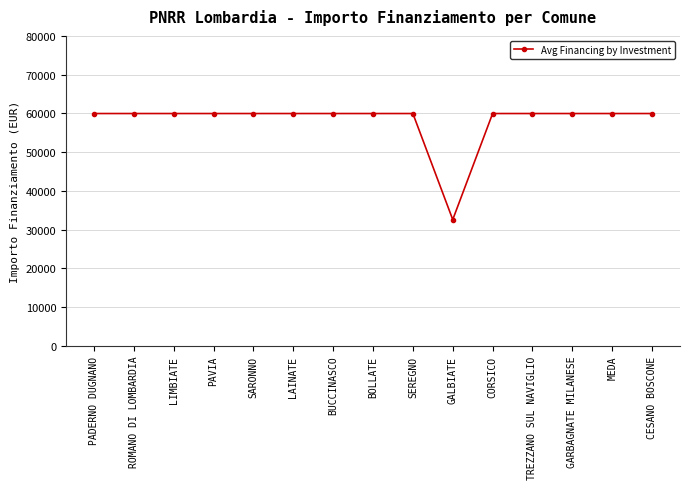

The value at LIMBIATE is 85668. True or false?

False